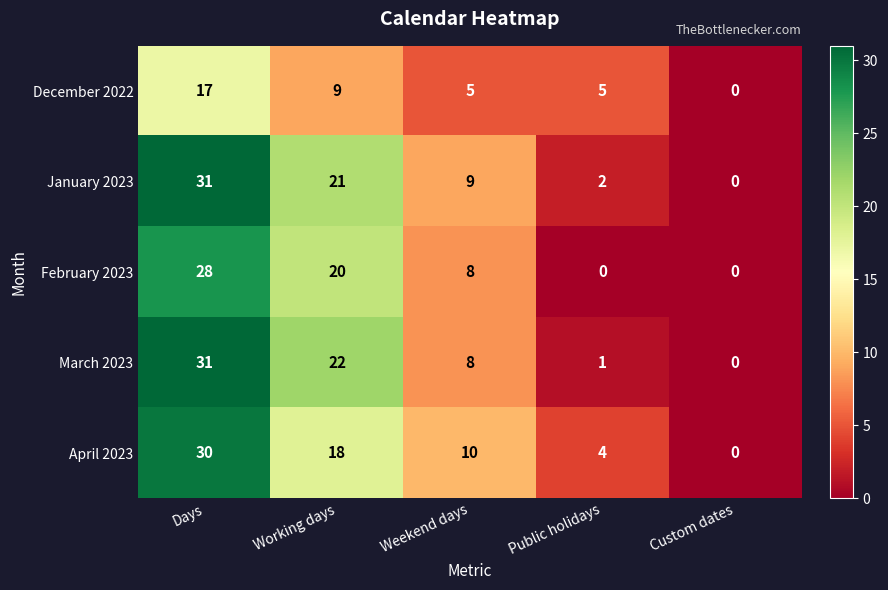

At which label does February 2023 reach its peak?

Days